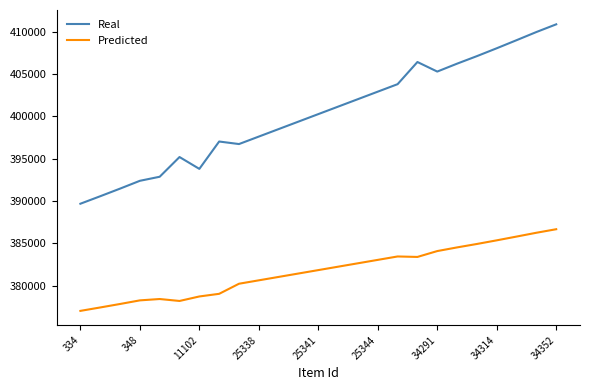

Which series has the widest spread of values?

Real